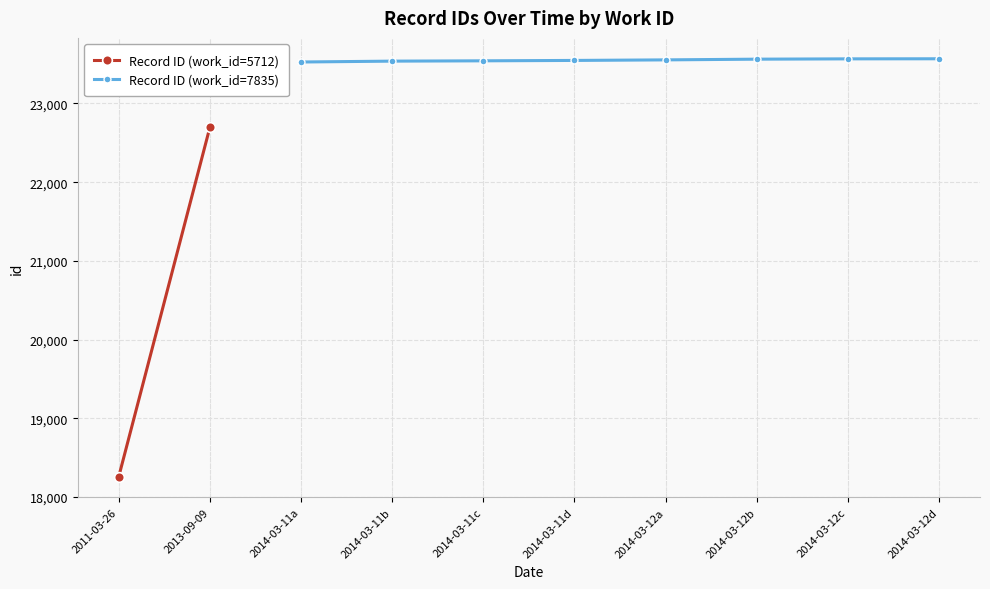

The value of Record ID (work_id=7835) at 2014-03-11b is 23538. True or false?

True